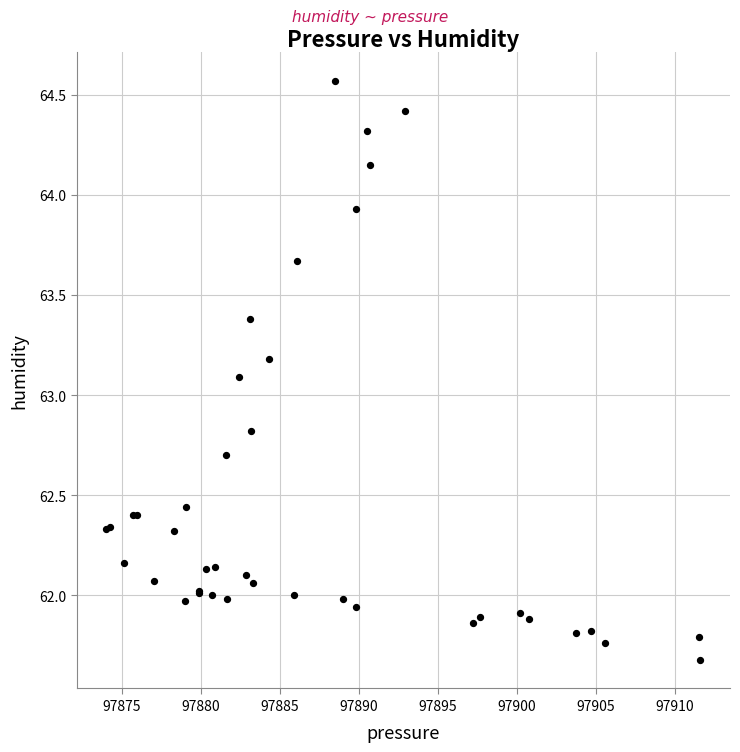

What Y value in the scatter plot is closest to 63?

63.1